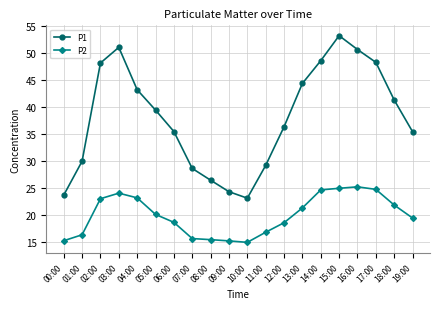

The P2 series shows 18.7 at 06:00. True or false?

True